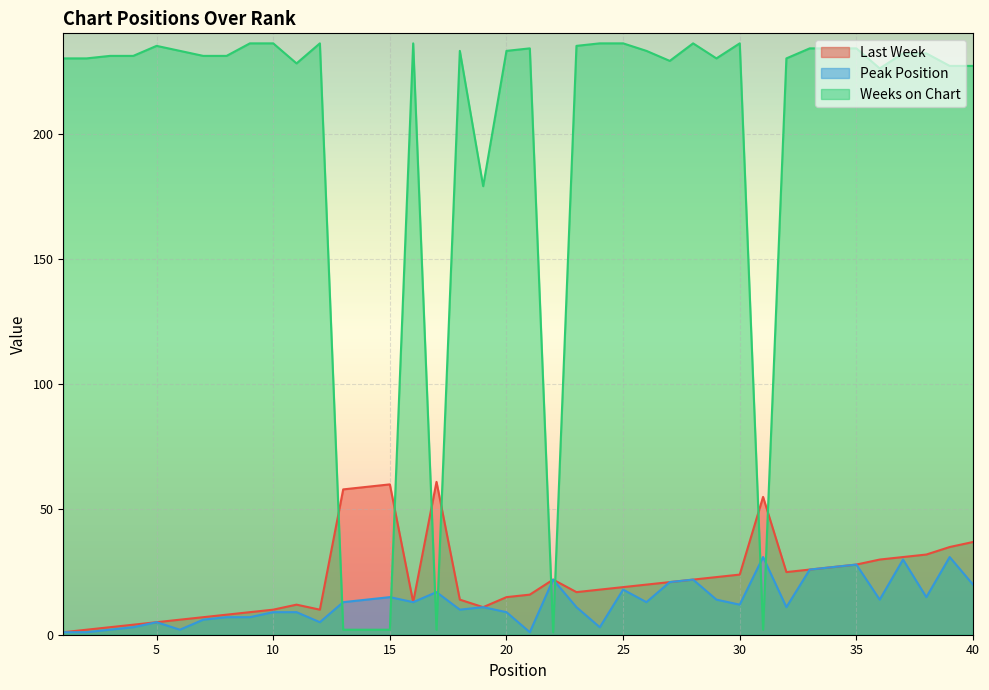

The value of Peak Position at 16 is 13. True or false?

True